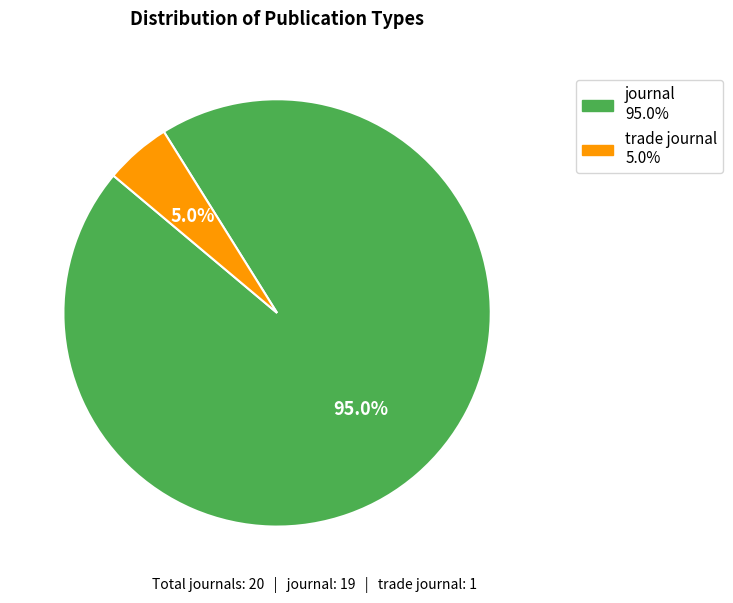

Rank the categories by value from highest to lowest.

journal, trade journal